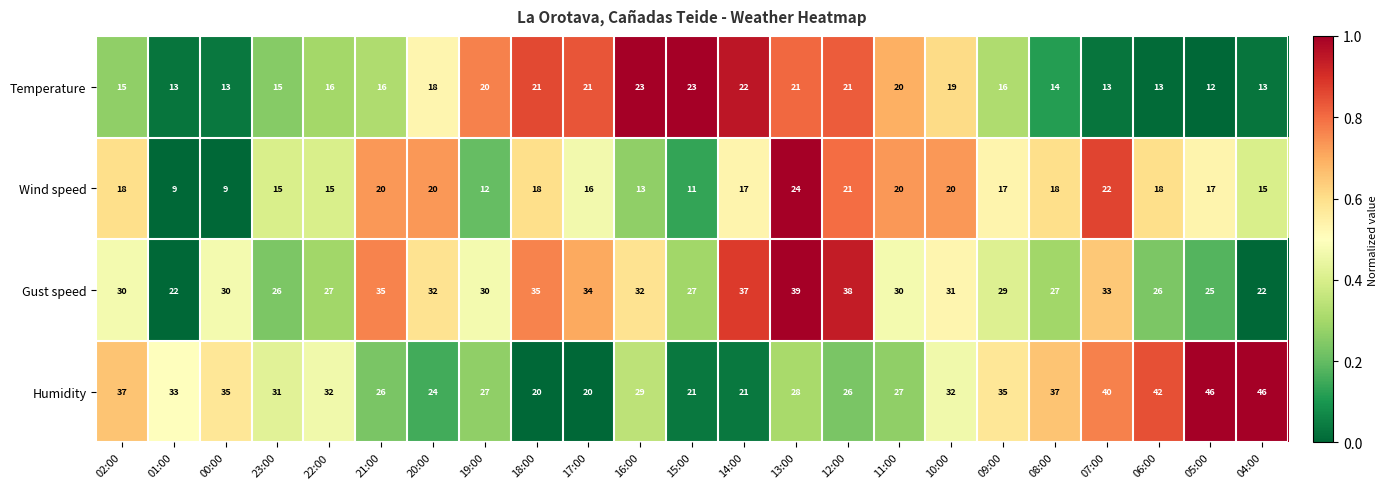

Is the value of Wind speed at 23:00 greater than the value of Humidity at 10:00?

No